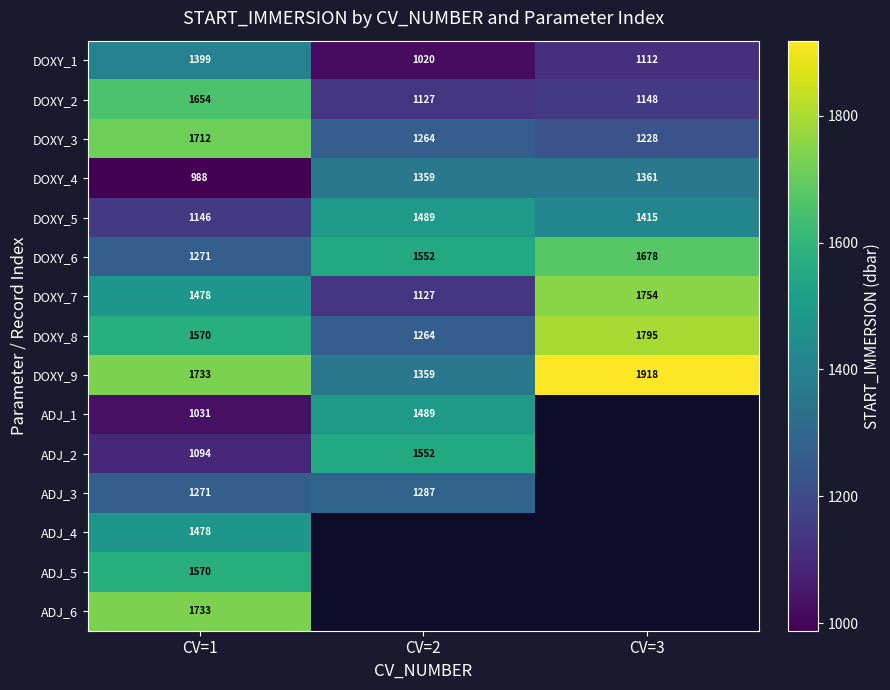

At which category is the sum across all series the highest?

CV=1